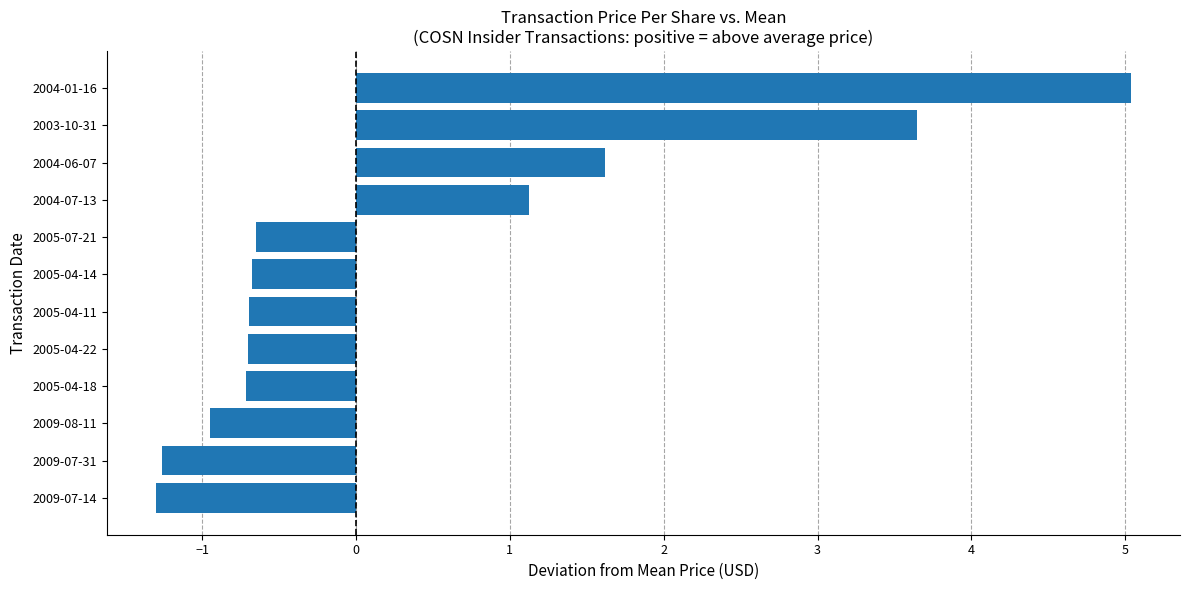

At which category does the chart reach its peak across all series?

2004-01-16